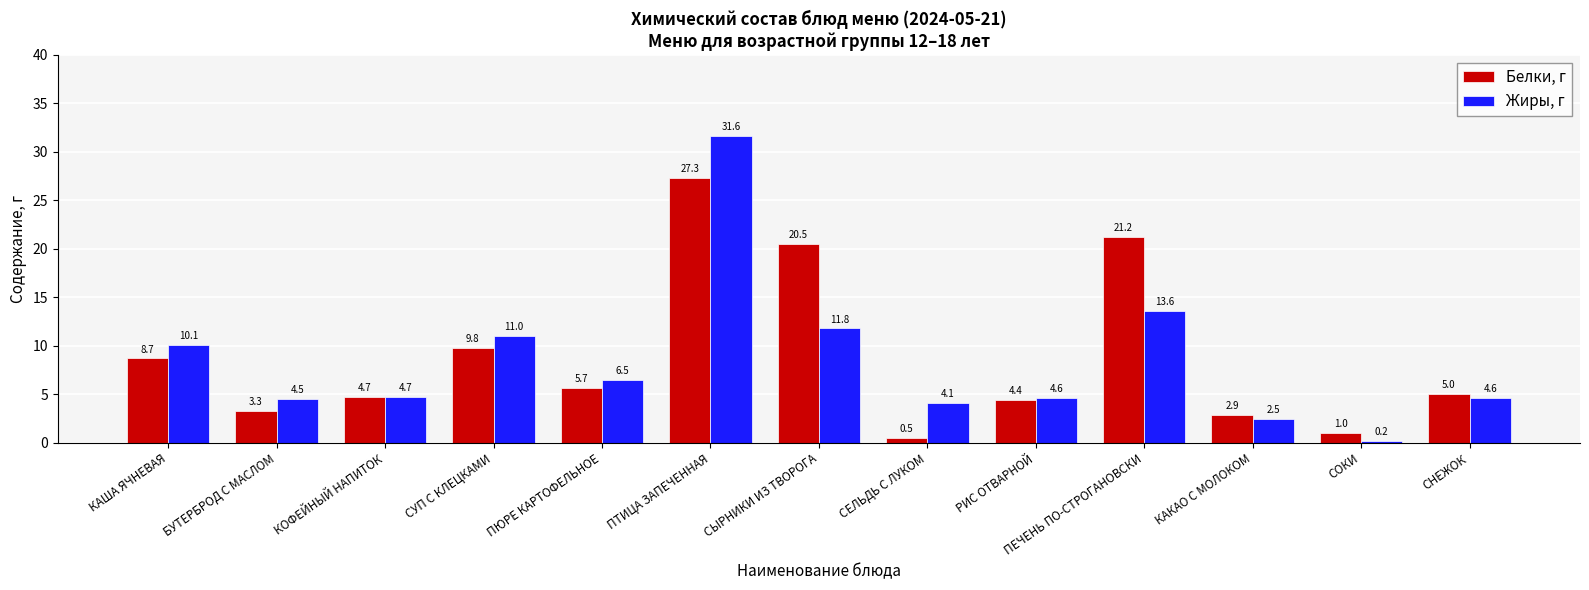

At which category does the chart reach its minimum across all series?

СОКИ